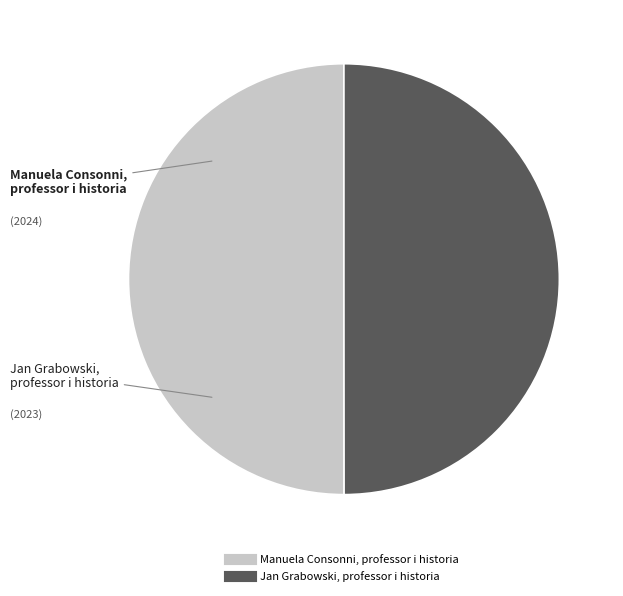

True or false: Manuela Consonni, professor i historia accounts for 41% of the total.

False